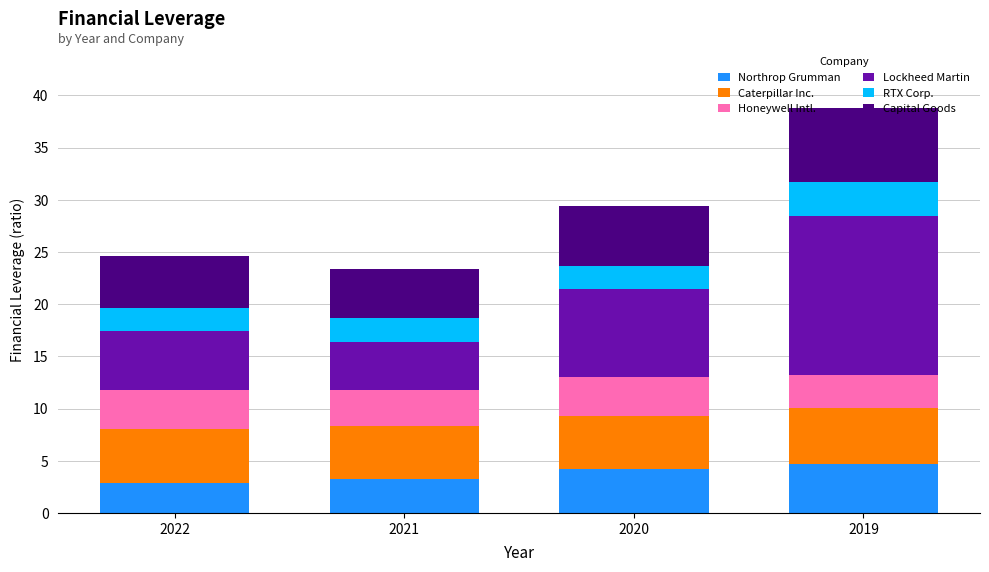

What is the difference between the maximum and second lowest values in the Northrop Grumman series?

1.4